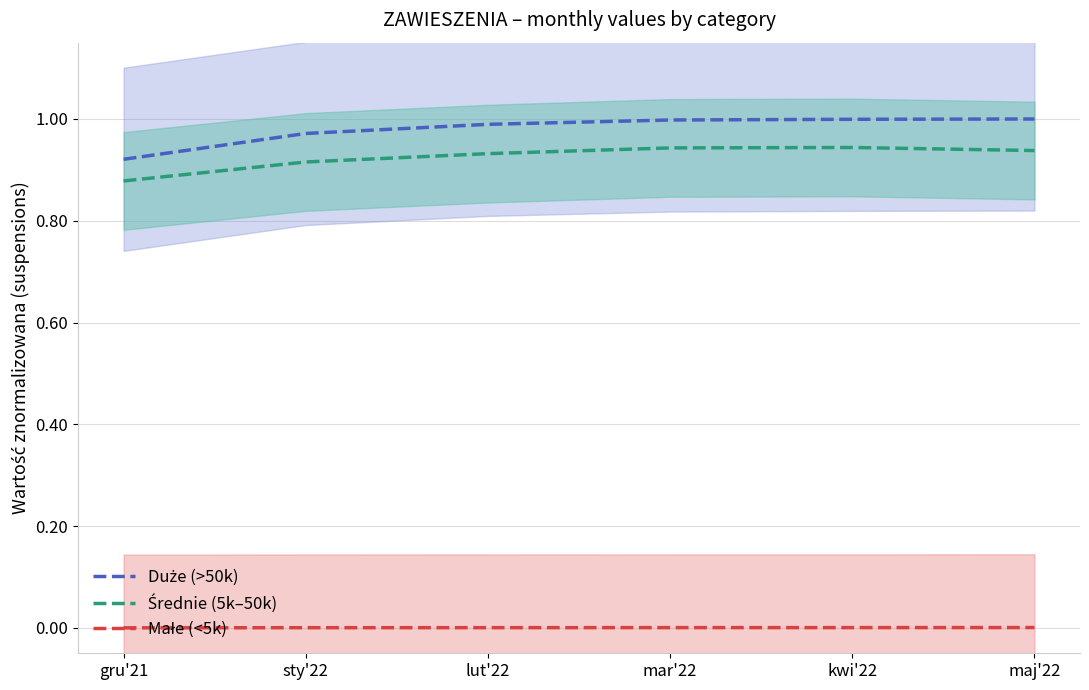

How many lines are shown in the chart?

3